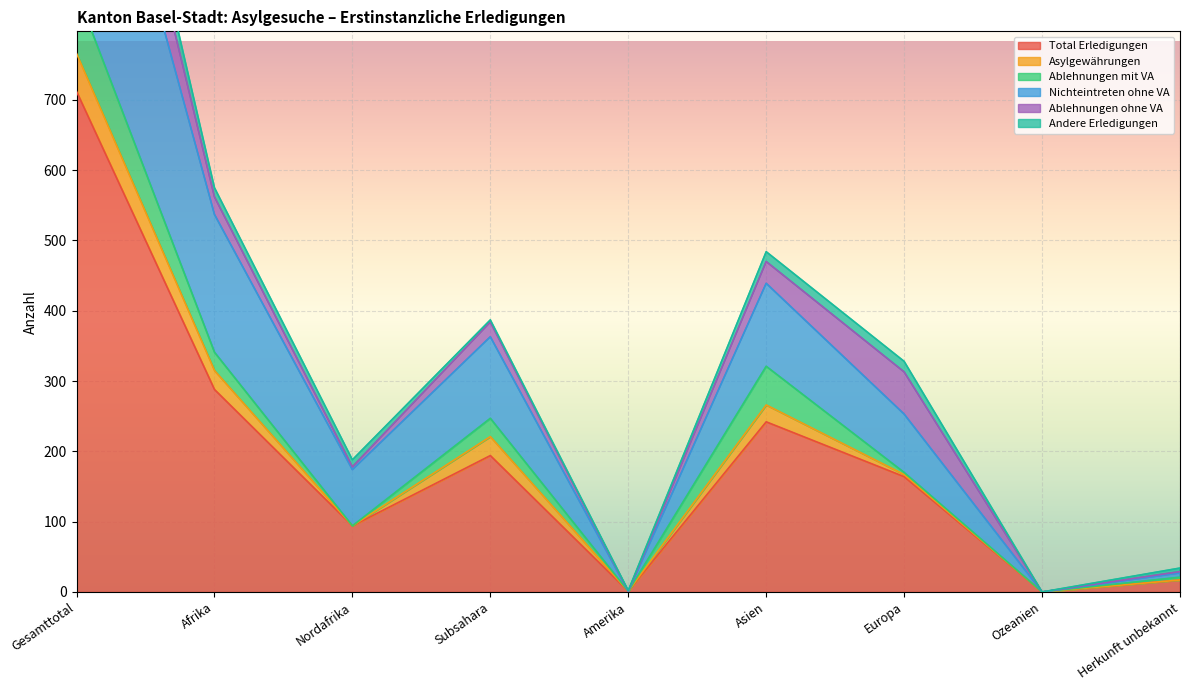

Reading left to right, what are all the values shown in this chart?

Total Erledigungen: Gesamttotal=712	Afrika=288	Nordafrika=94	Subsahara=194	Amerika=1	Asien=242	Europa=164	Ozeanien=0	Herkunft unbekannt=17
Asylgewährungen: Gesamttotal=54	Afrika=27	Nordafrika=0	Subsahara=27	Amerika=0	Asien=24	Europa=3	Ozeanien=0	Herkunft unbekannt=0
Ablehnungen mit VA: Gesamttotal=88	Afrika=26	Nordafrika=0	Subsahara=26	Amerika=0	Asien=55	Europa=3	Ozeanien=0	Herkunft unbekannt=4
Nichteintreten ohne VA: Gesamttotal=403	Afrika=196	Nordafrika=80	Subsahara=116	Amerika=0	Asien=118	Europa=83	Ozeanien=0	Herkunft unbekannt=6
Ablehnungen ohne VA: Gesamttotal=118	Afrika=25	Nordafrika=4	Subsahara=21	Amerika=0	Asien=31	Europa=60	Ozeanien=0	Herkunft unbekannt=2
Andere Erledigungen: Gesamttotal=48	Afrika=13	Nordafrika=10	Subsahara=3	Amerika=1	Asien=14	Europa=15	Ozeanien=0	Herkunft unbekannt=5